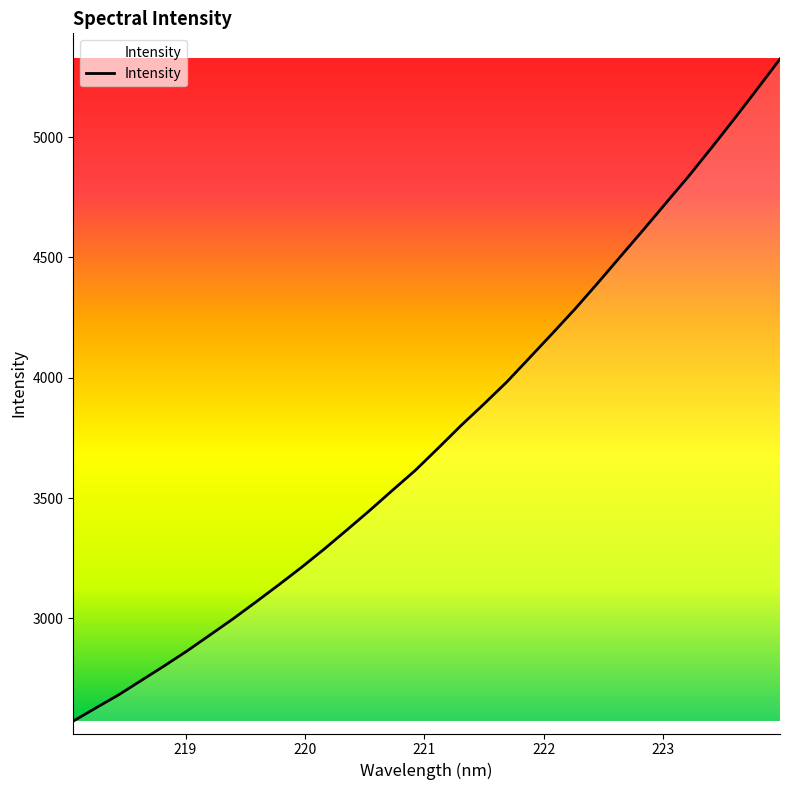

Count the number of categories in the chart.

32